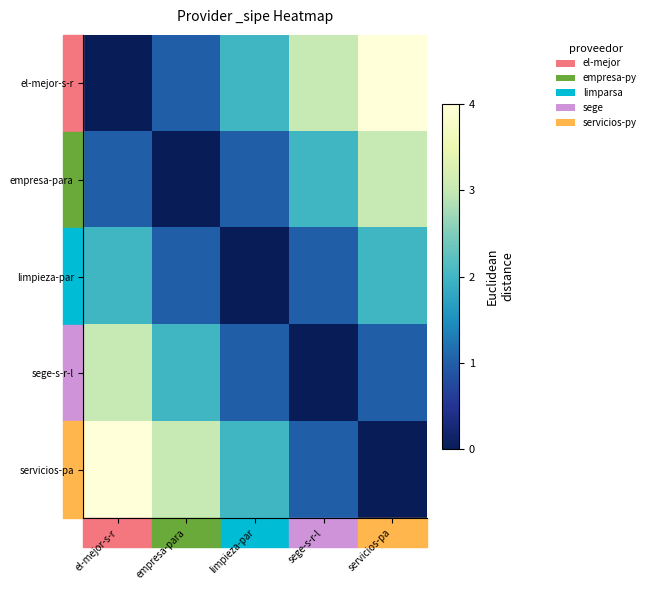

How many series are shown in this chart?

5